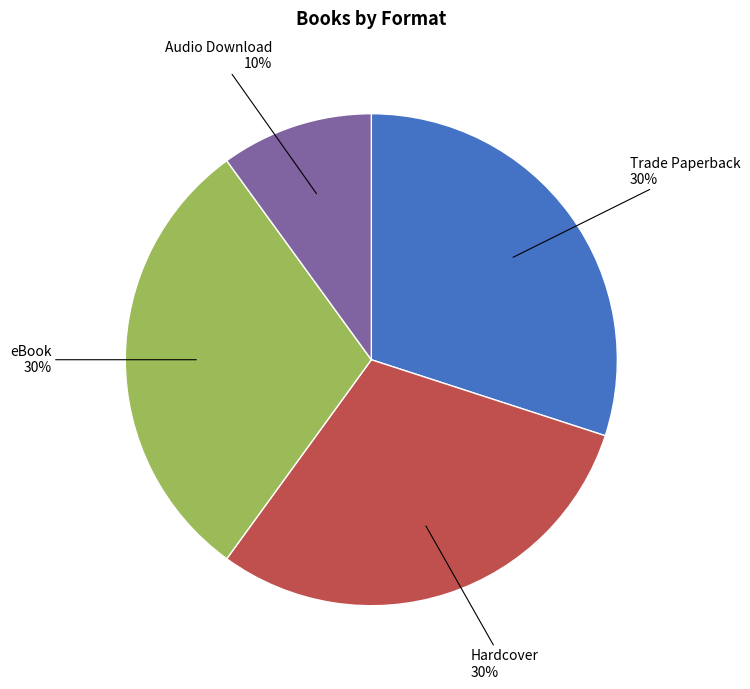

Is there a majority slice in this chart?

No